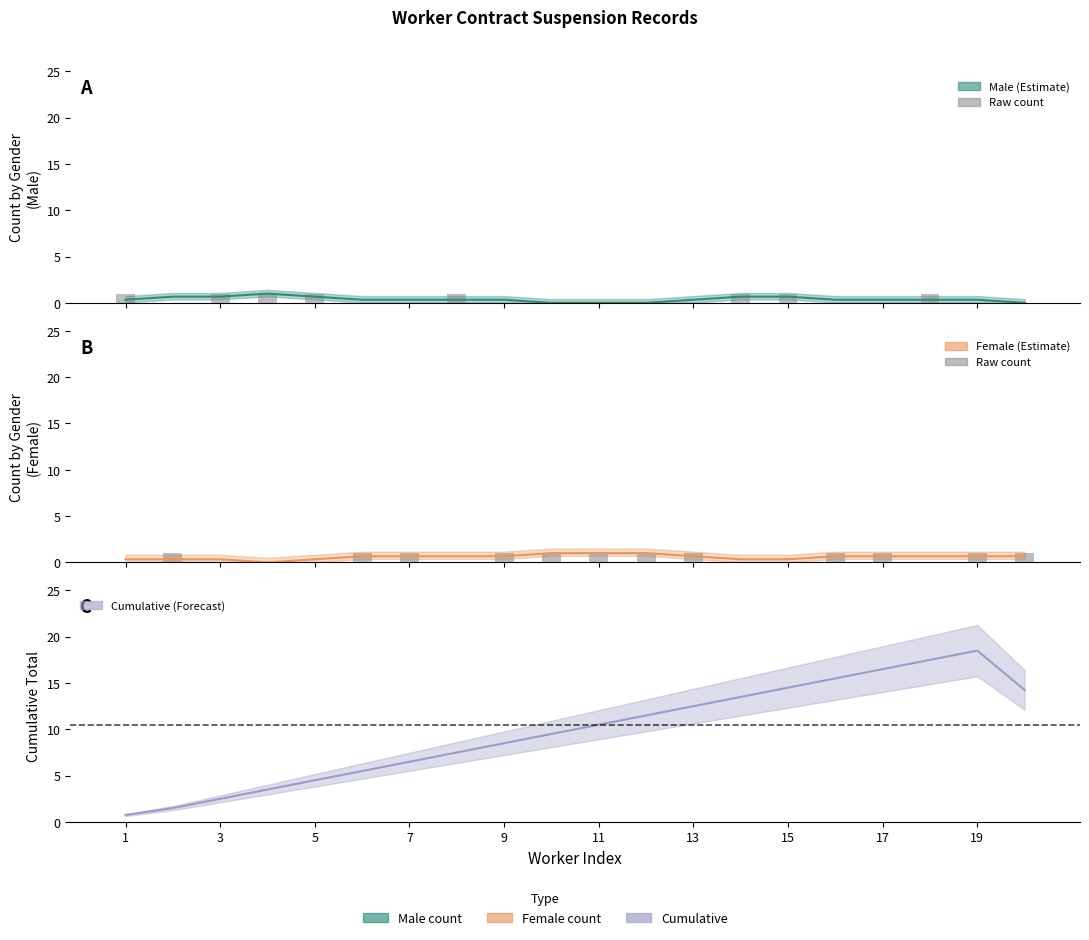

How many bars are there in each group?

2